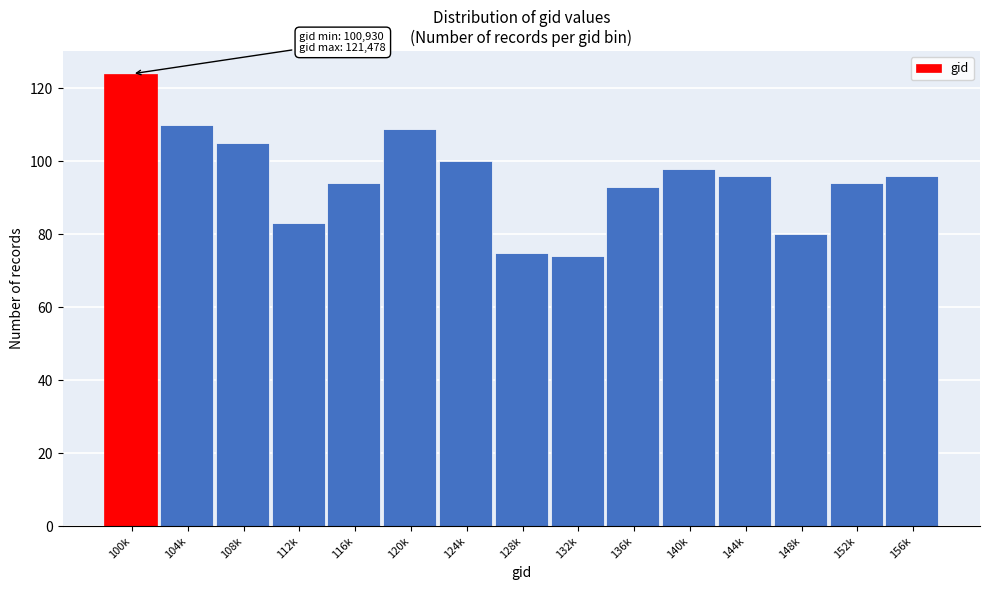

Reading right to left, list all the values displayed in this chart.

96	94	80	96	98	93	74	75	100	109	94	83	105	110	124